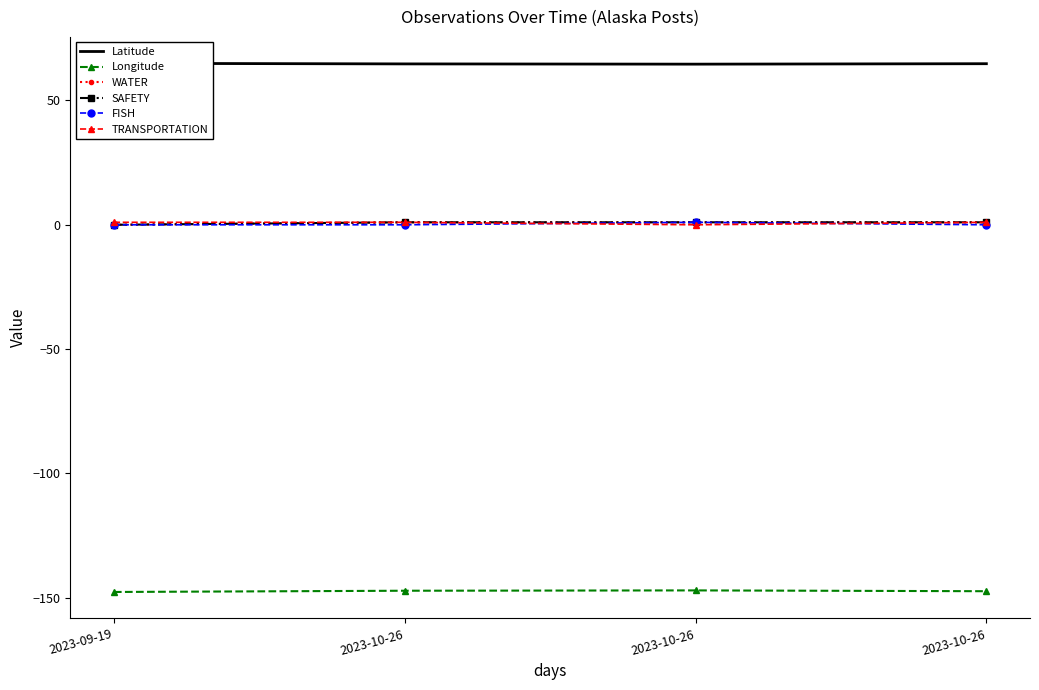

Which series has the largest range (max minus min)?

WATER